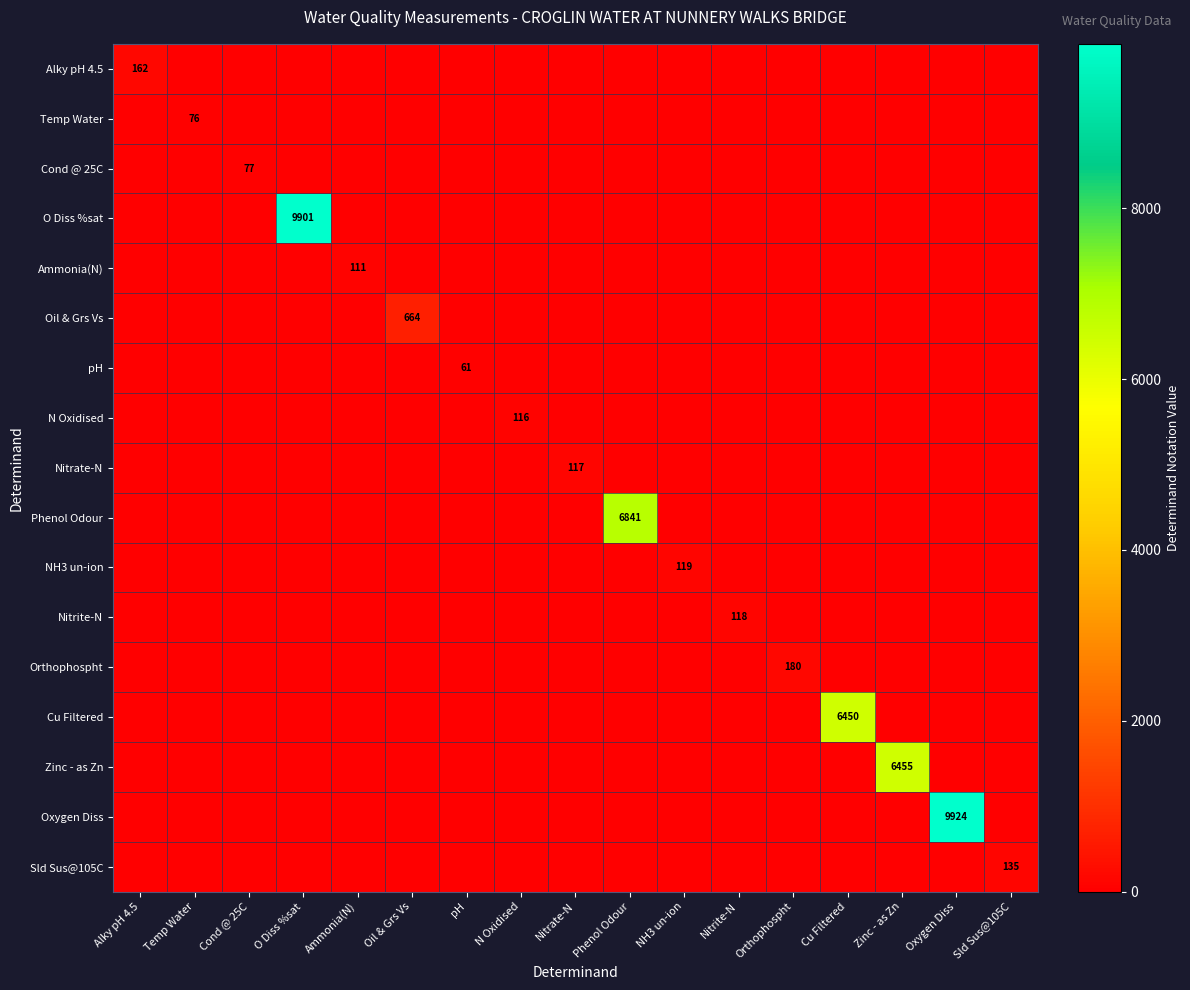

What is the sum of all Nitrate-N values?

117